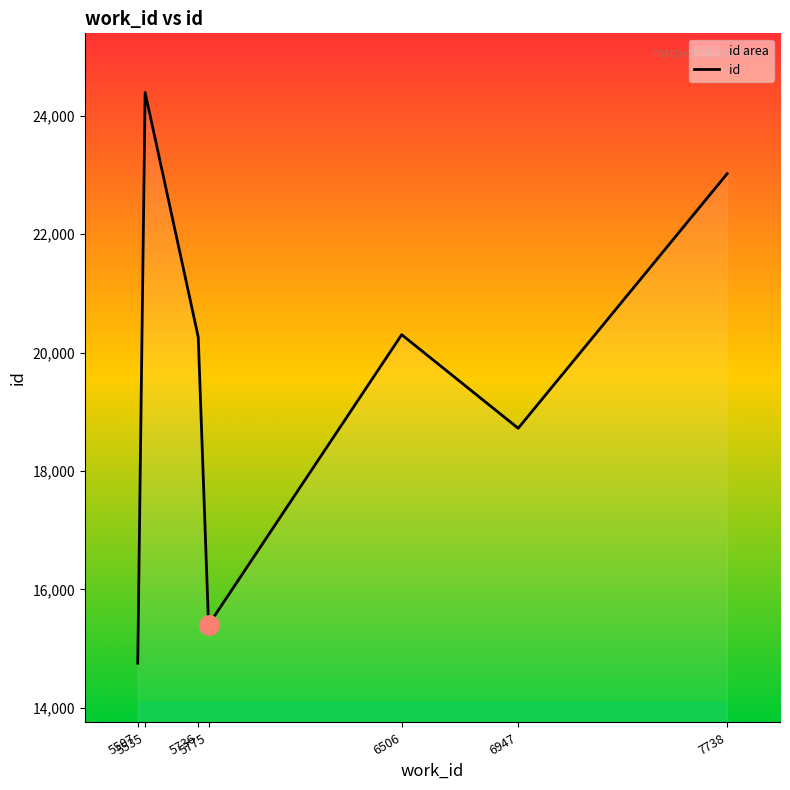

Count the number of values greater than 20261.

3